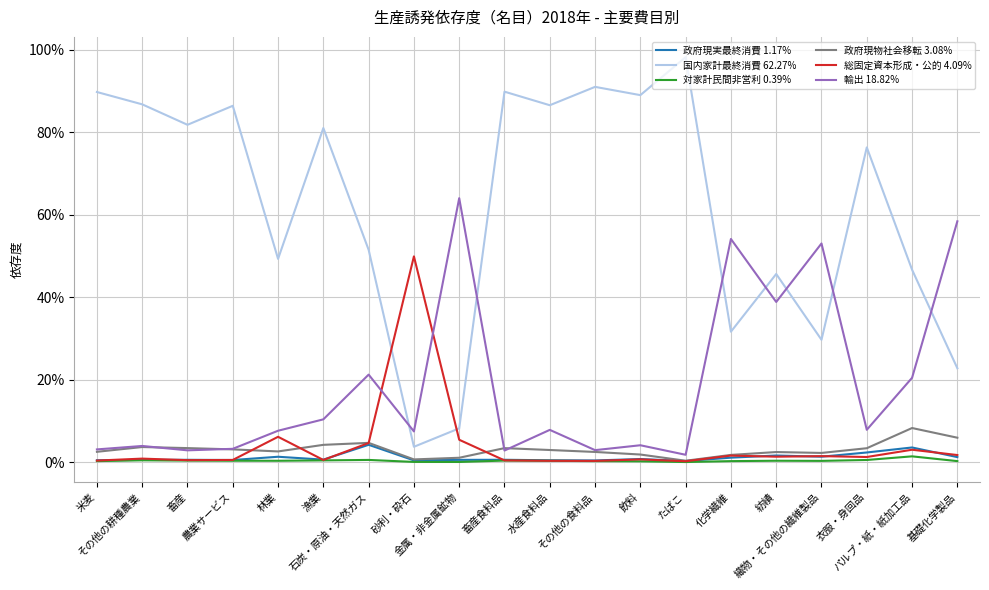

True or false: 政府現物社会移転 3.08% and 国内家計最終消費 62.27% intersect in this chart.

False